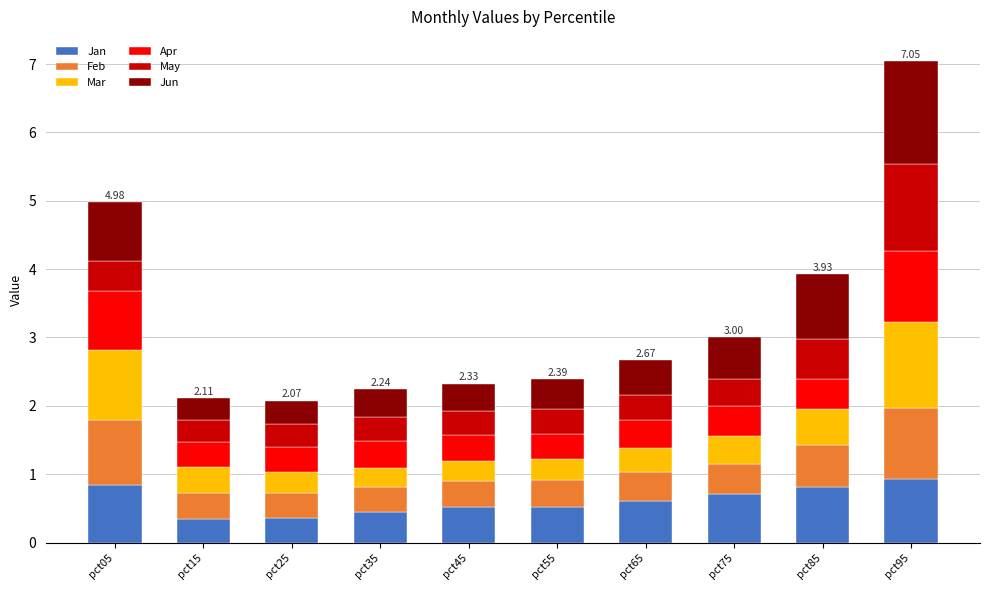

What is the approximate value of Jan at pct15?

0.3